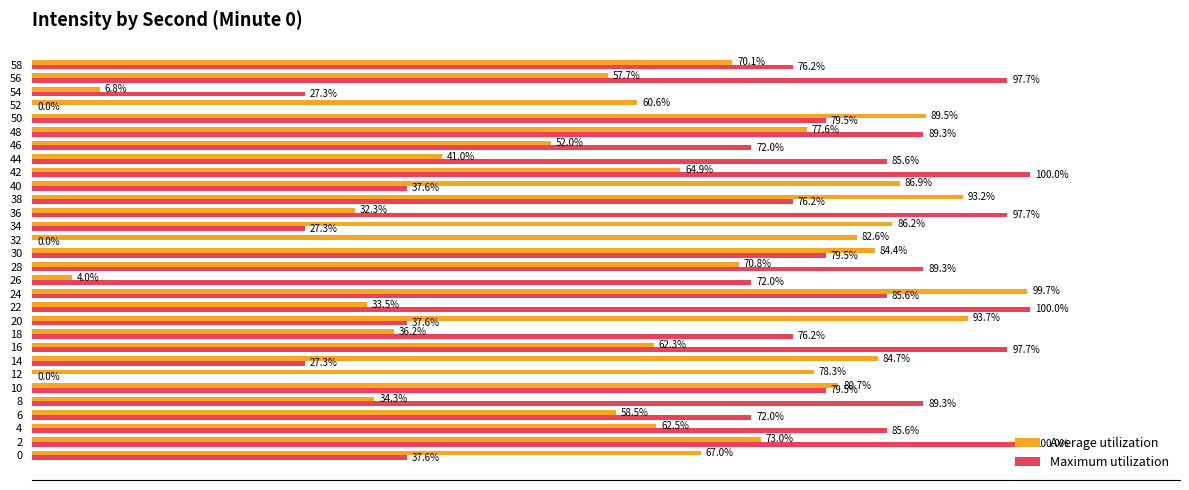

What are all the series names shown in the legend?

Average utilization, Maximum utilization